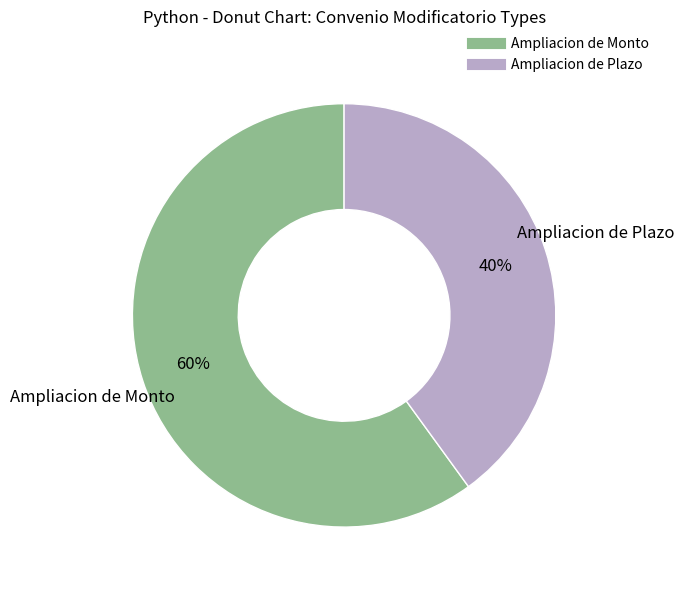

What percentage is the Ampliacion de Monto slice, to the nearest percent?

60%